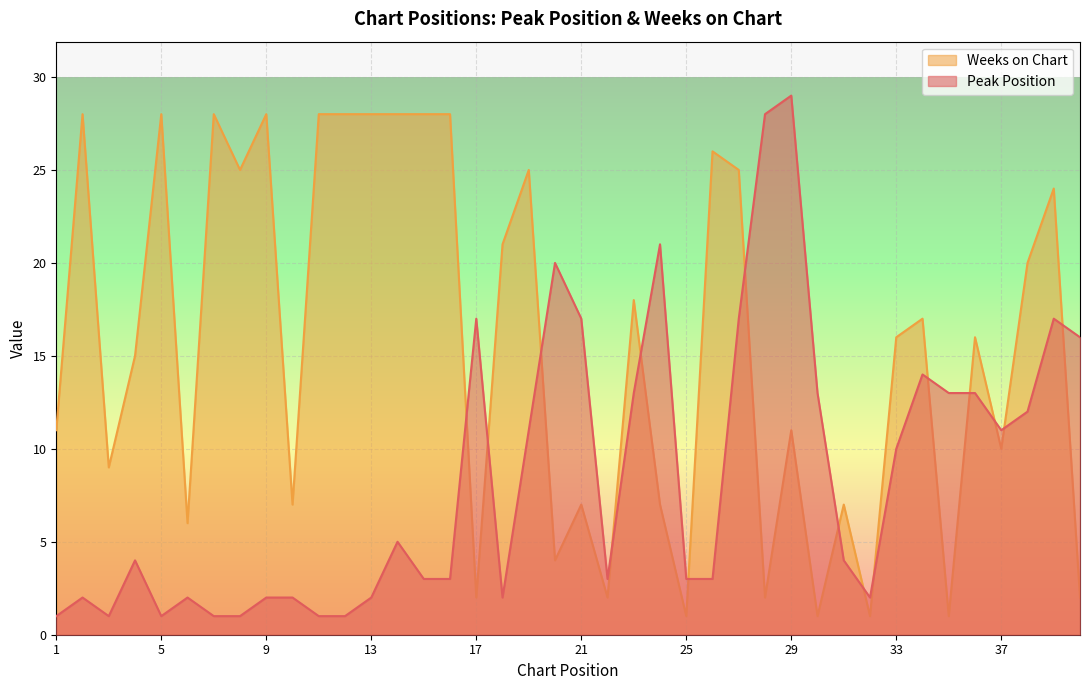

Is the value of Peak Position at 22 greater than the value of Weeks on Chart at 18?

No